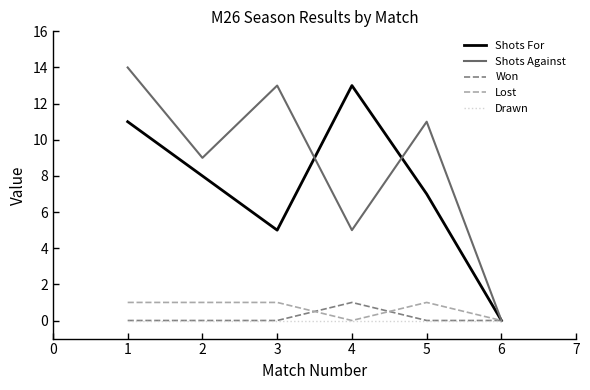

The Shots Against series shows 15 at 2. True or false?

False